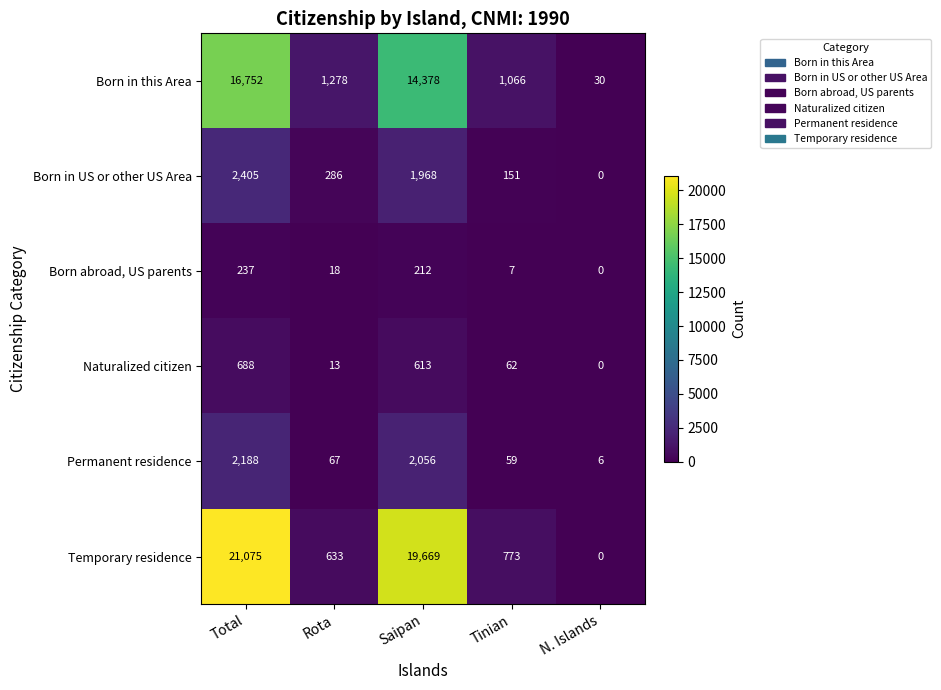

At which label does Naturalized citizen reach its minimum?

N. Islands